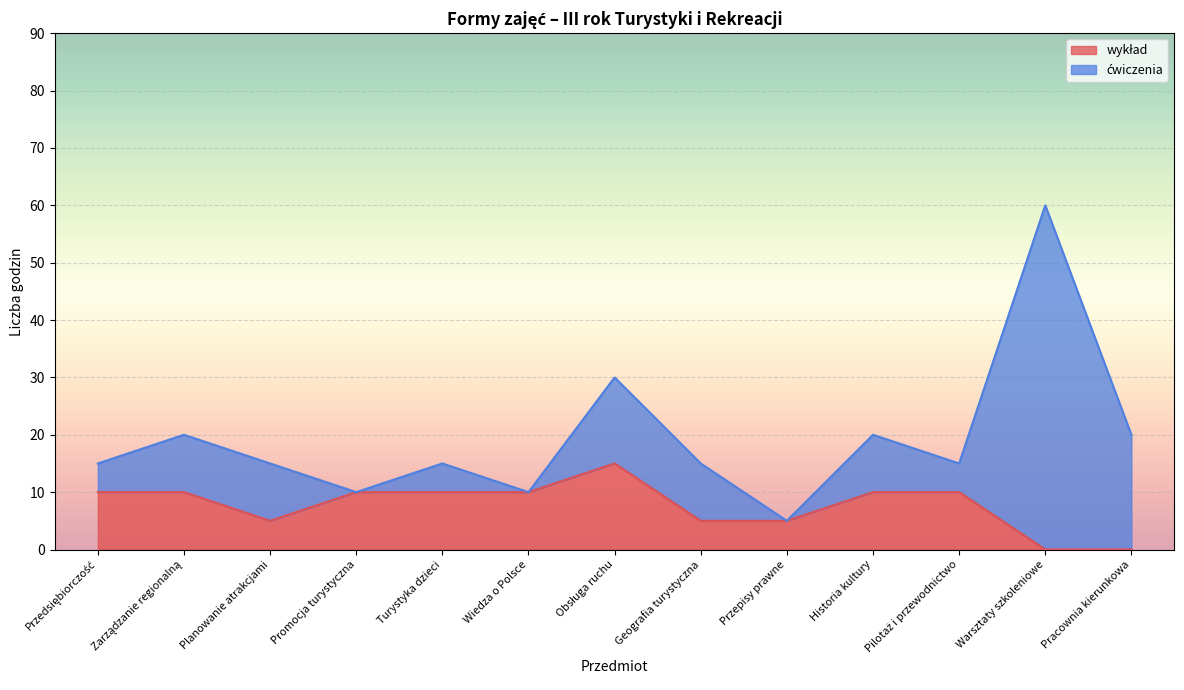

Count the values in the range 5 to 10.

10